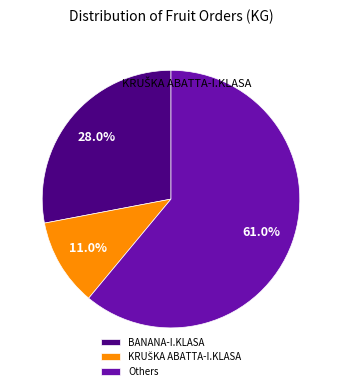

What is the majority slice?

Others